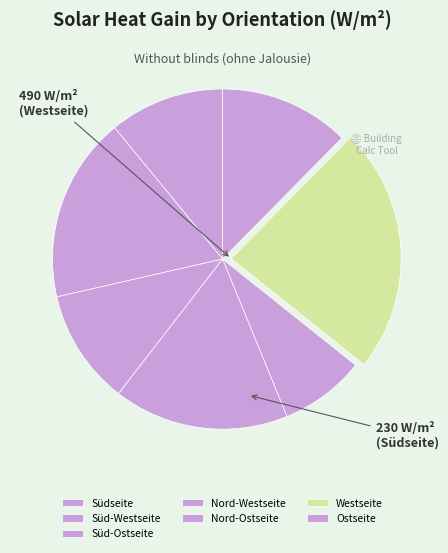

What percentage is the Nord-Westseite slice, to the nearest percent?

17%